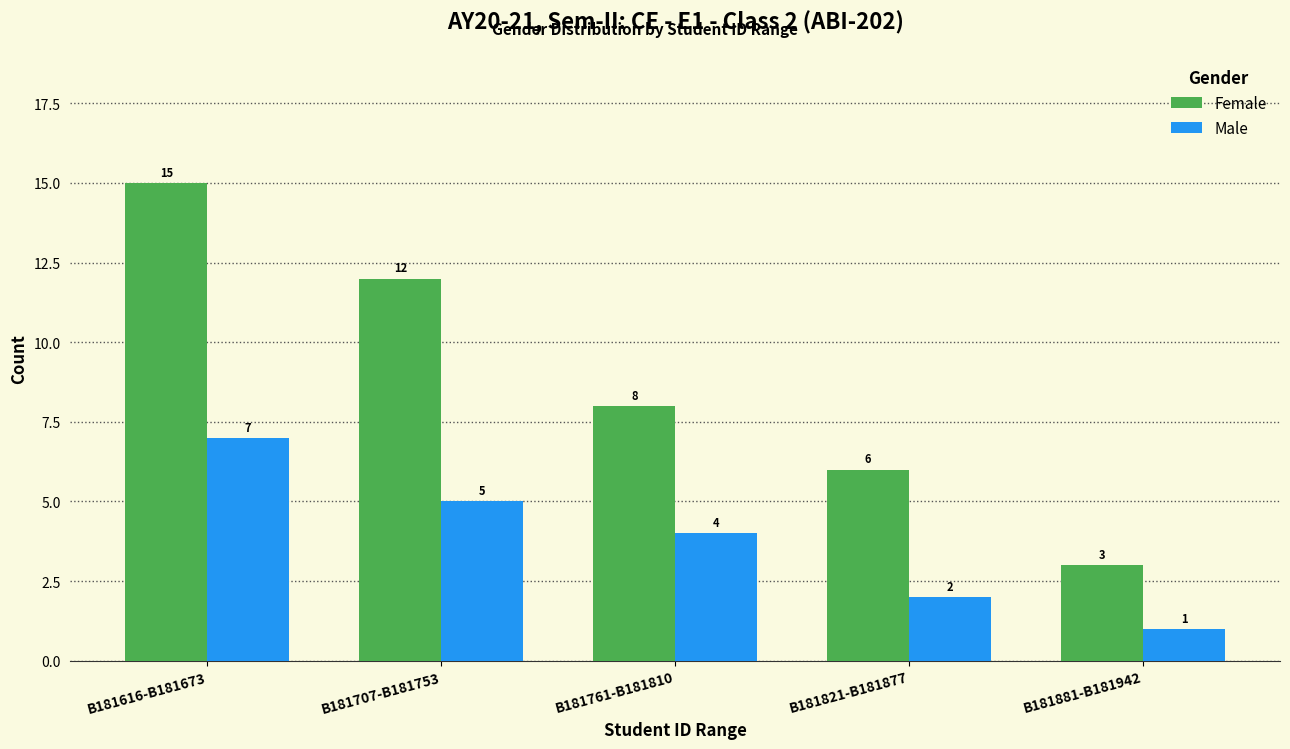

Which series has the largest total across all categories?

Female